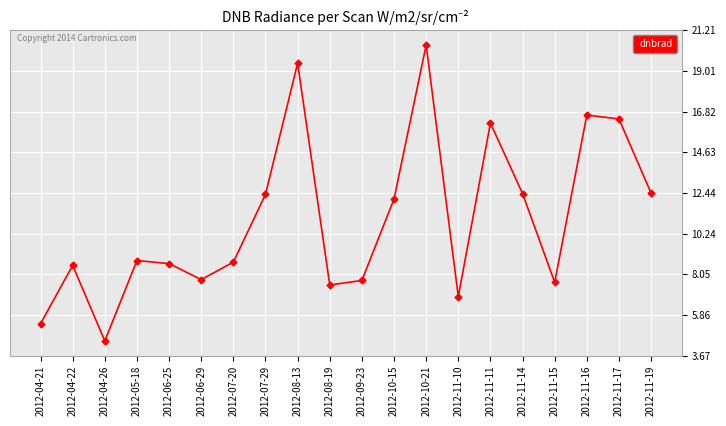

How many lines are shown in the chart?

1